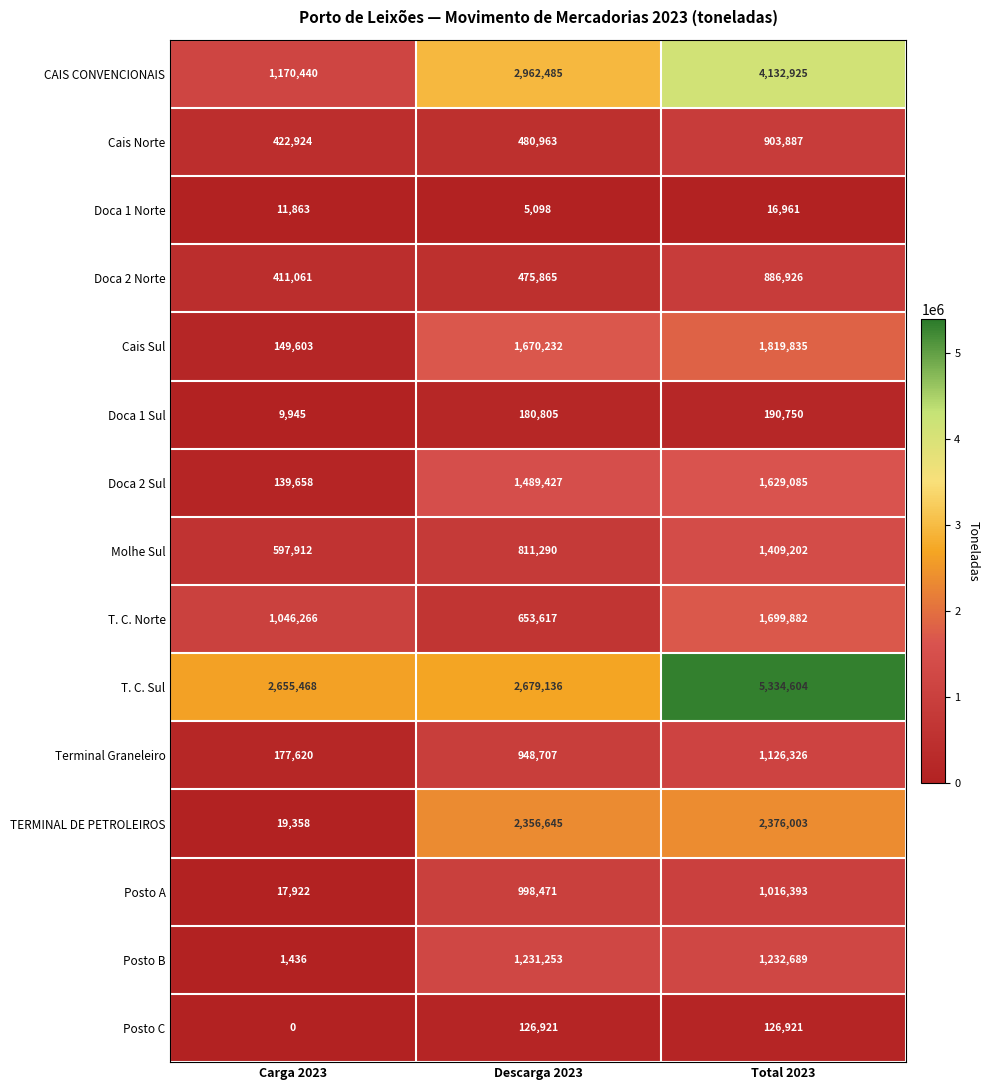

List the series in order of their peak value, lowest first.

Doca 1 Norte, Posto C, Doca 1 Sul, Doca 2 Norte, Cais Norte, Posto A, Terminal Graneleiro, Posto B, Molhe Sul, Doca 2 Sul, T. C. Norte, Cais Sul, TERMINAL DE PETROLEIROS, CAIS CONVENCIONAIS, T. C. Sul